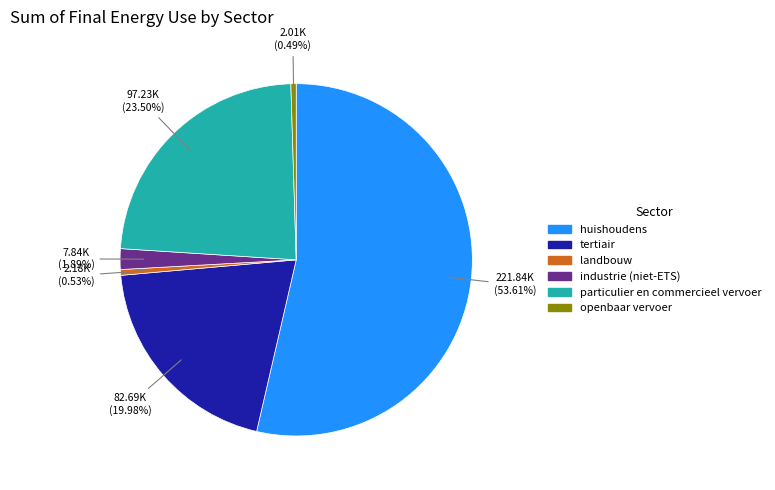

Combined, do industrie (niet-ETS) and huishoudens account for over 50%?

Yes